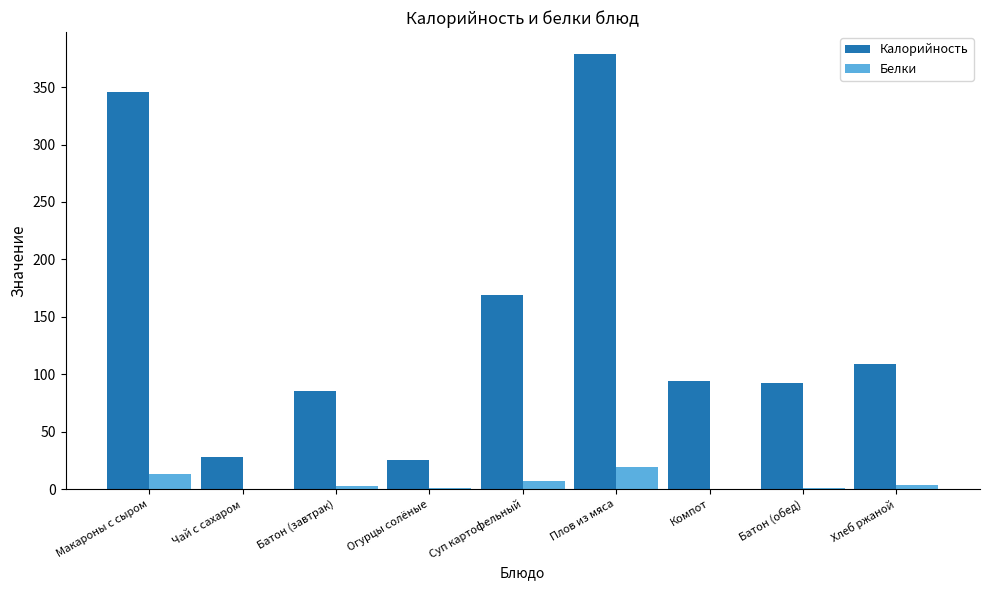

True or false: Белки has a value of 7.0 at Суп картофельный.

True